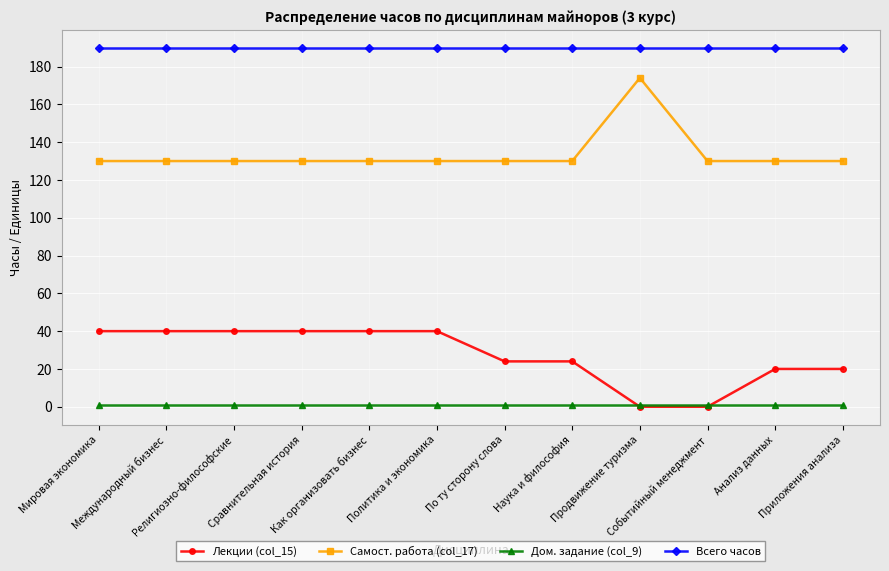

True or false: Самост. работа (col_17) and Лекции (col_15) cross at least once.

False